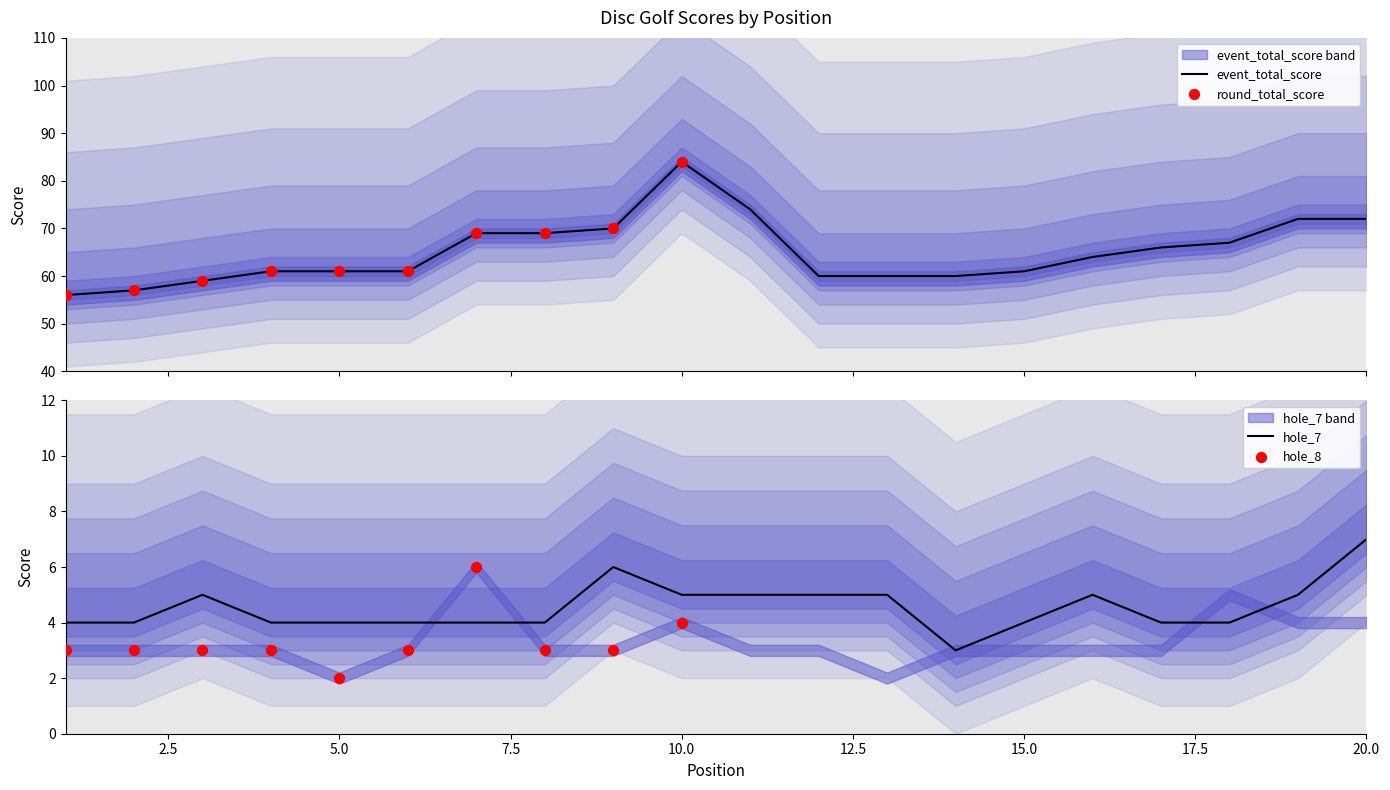

What is the maximum value for event_total_score?

84